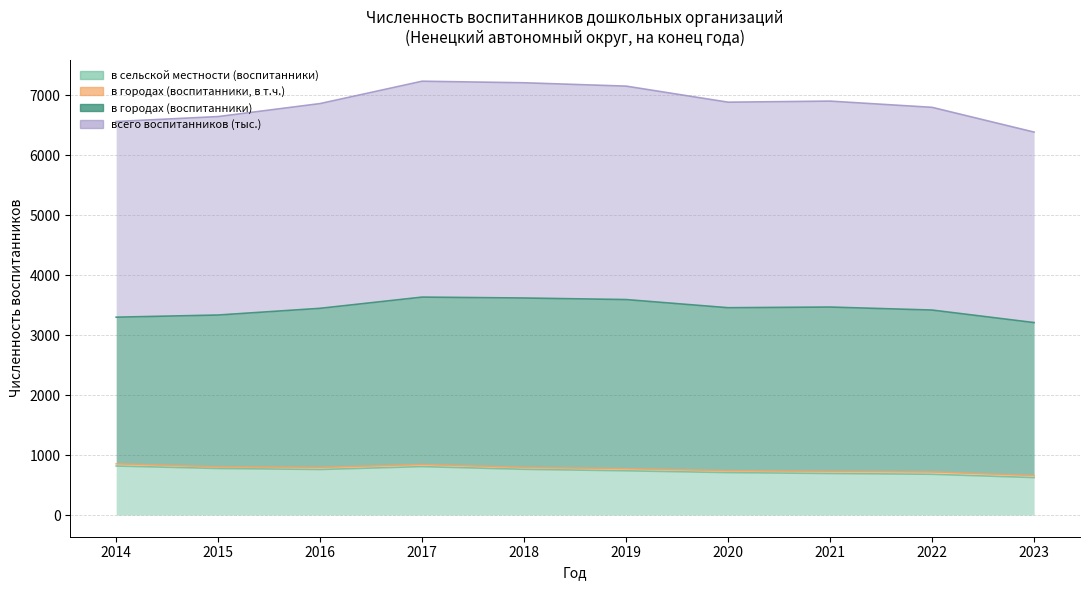

What is the difference between the maximum and minimum values in the в сельской местности (воспитанники) series?

193